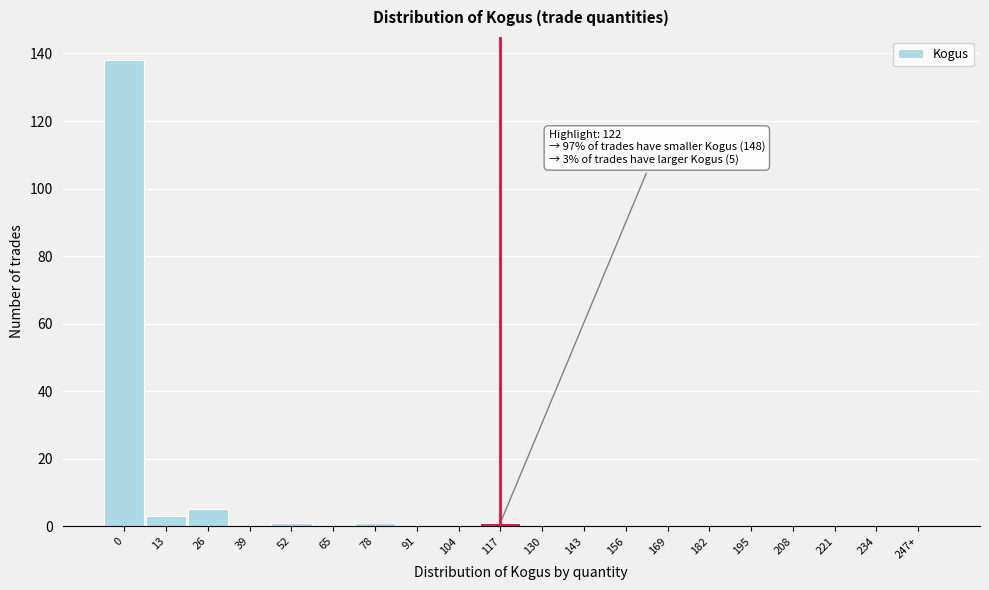

Reading left to right, extract all data points from this chart.

0=138	13=3	26=5	39=0	52=1	65=0	78=1	91=0	104=0	117=1	130=0	143=0	156=0	169=0	182=0	195=0	208=0	221=0	234=0	247+=0